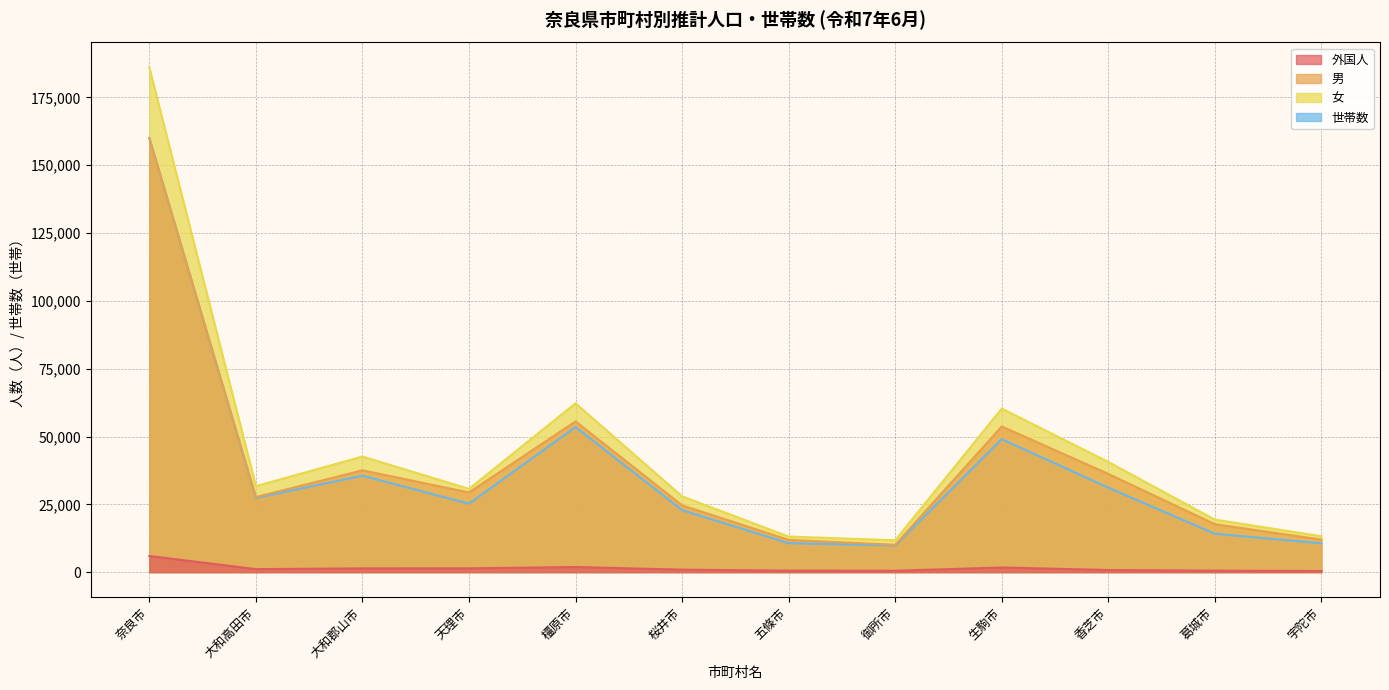

What is the greatest value displayed?

185972